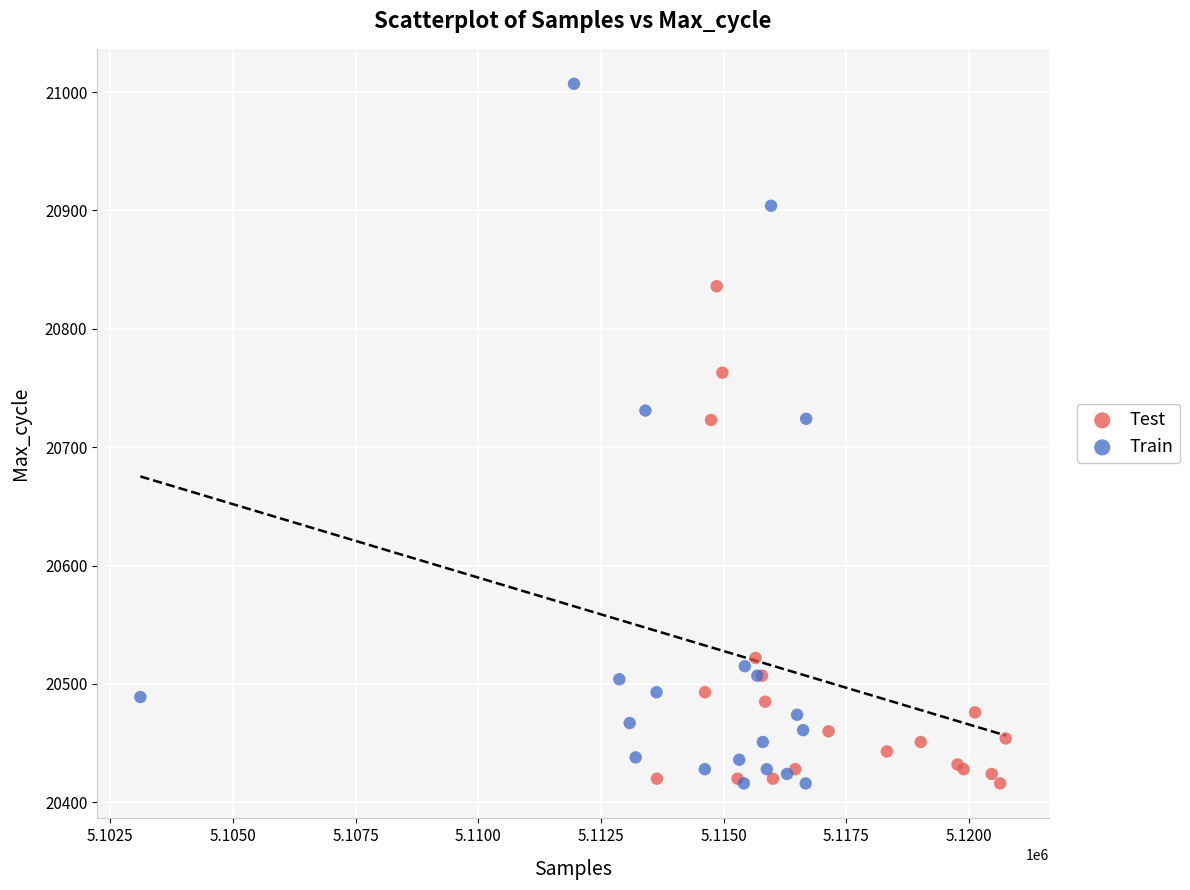

Which series has the largest Y range (max minus min)?

Train